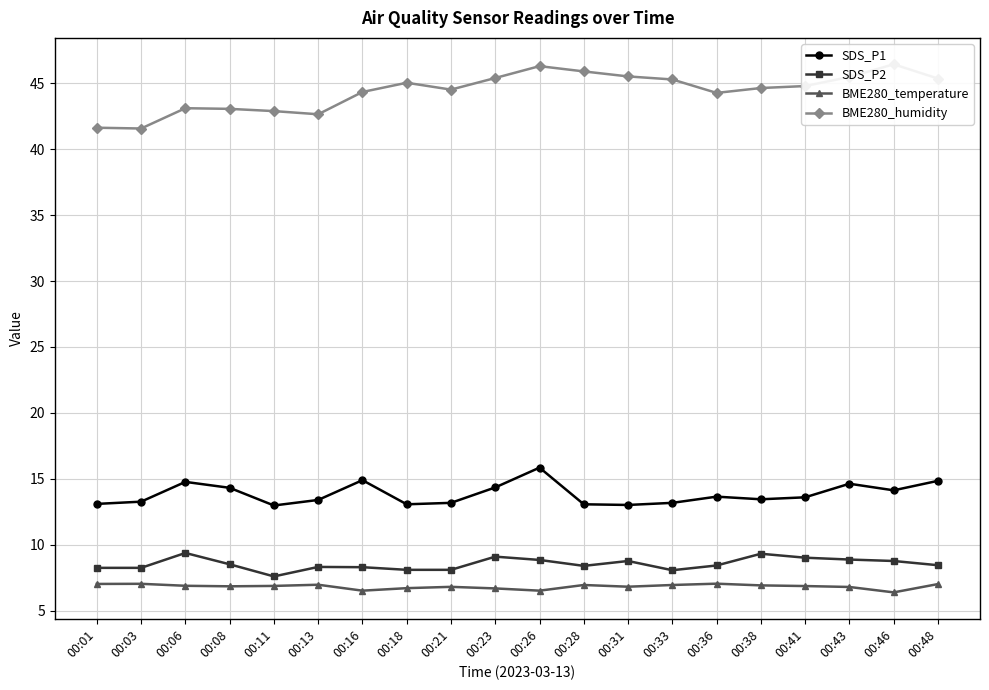

Is it true that SDS_P2 equals 2.0 at 00:08?

False